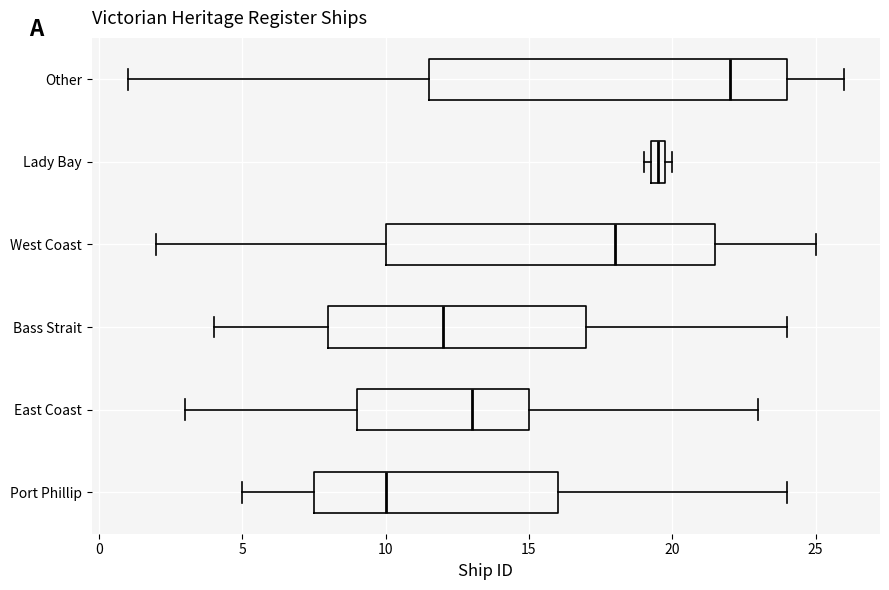

Which box has the furthest to the left median line?

Port Phillip